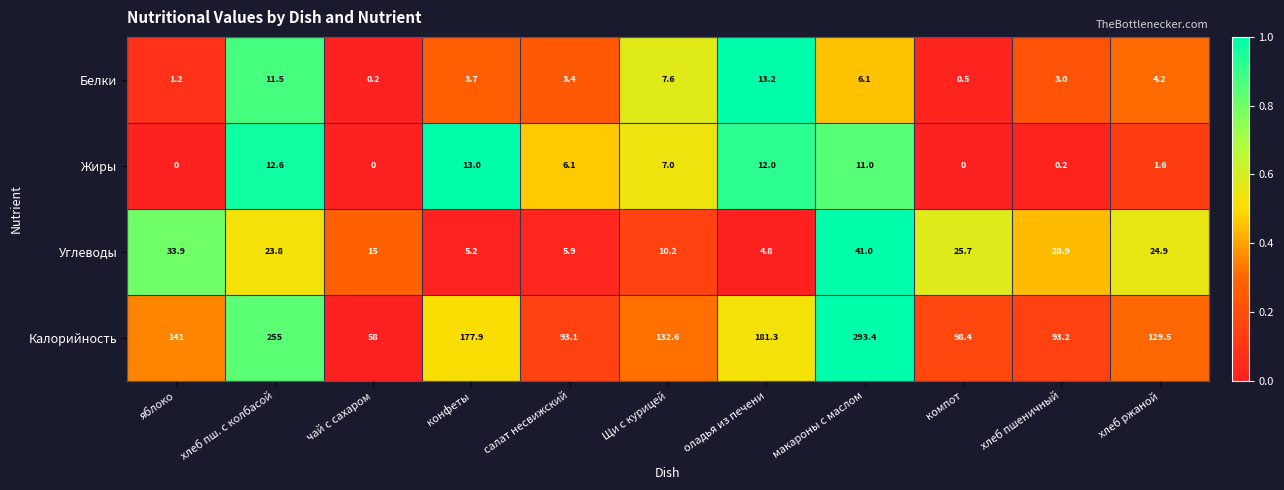

What is the average value of the Белки series?

5.0